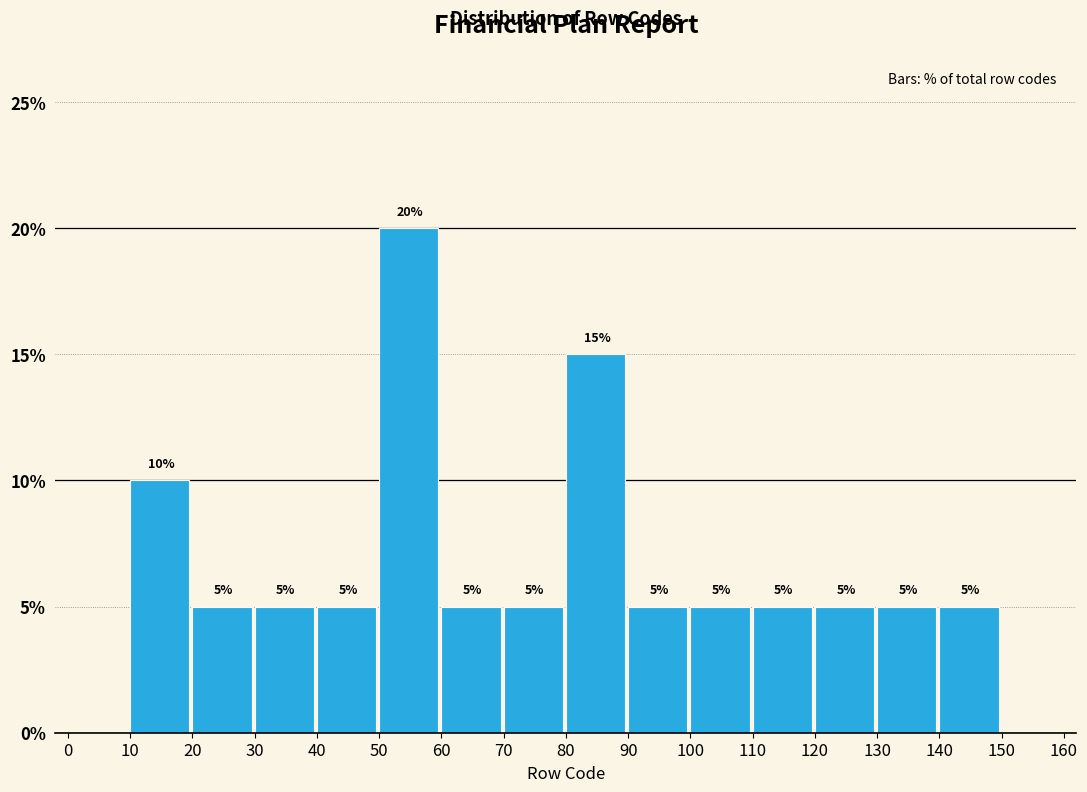

Over which range of the x-axis is the bar tallest?

50 to 60